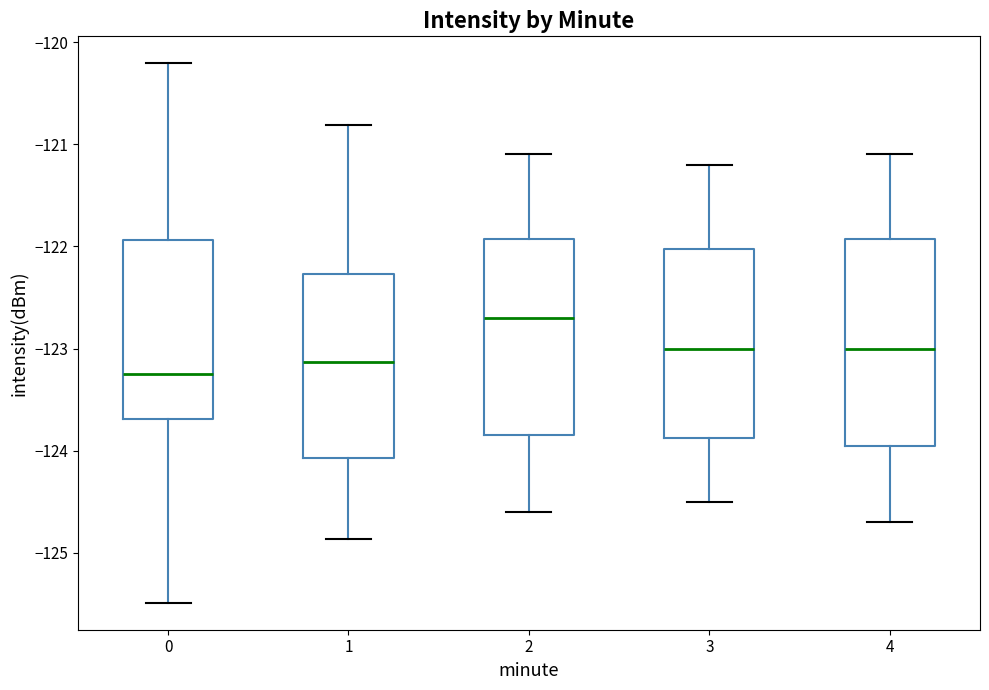

Where does the median line of the box at x = 3 sit on the y-axis? The values are not printed on the chart, so give them approximately, as read against the axis.

-123.0